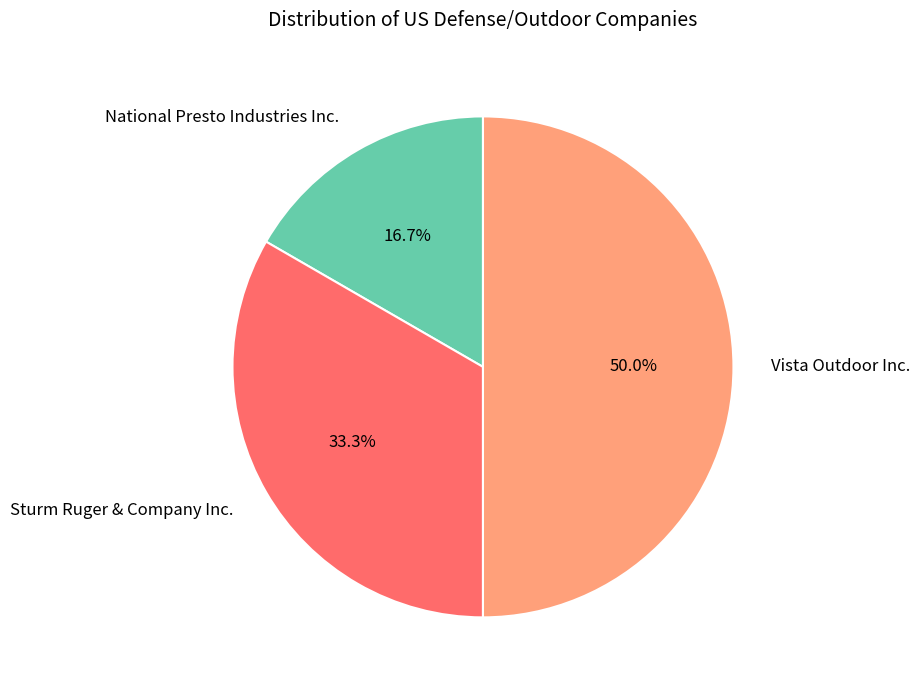

To the nearest percent, what is the difference between the Vista Outdoor Inc. and Sturm Ruger & Company Inc. slice percentages?

17%